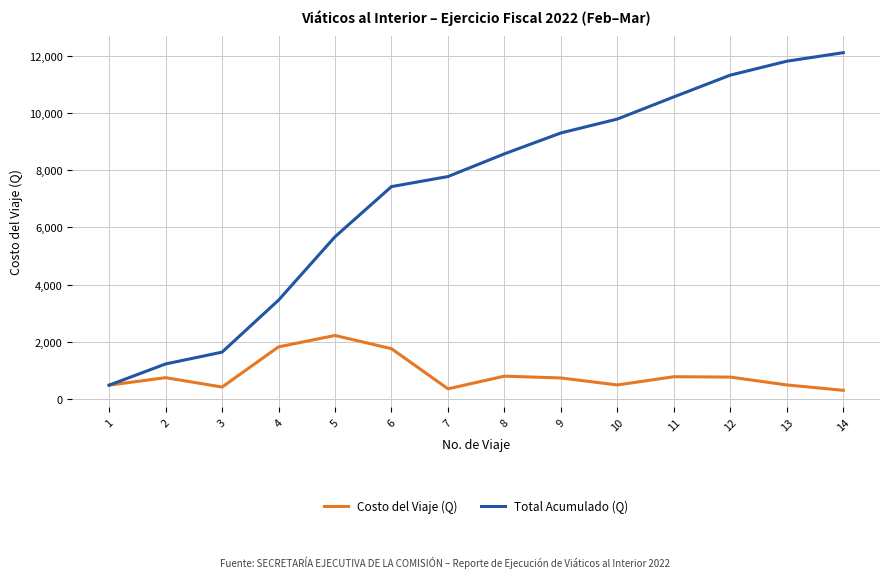

List the series in order of their overall mean, highest first.

Total Acumulado (Q), Costo del Viaje (Q)